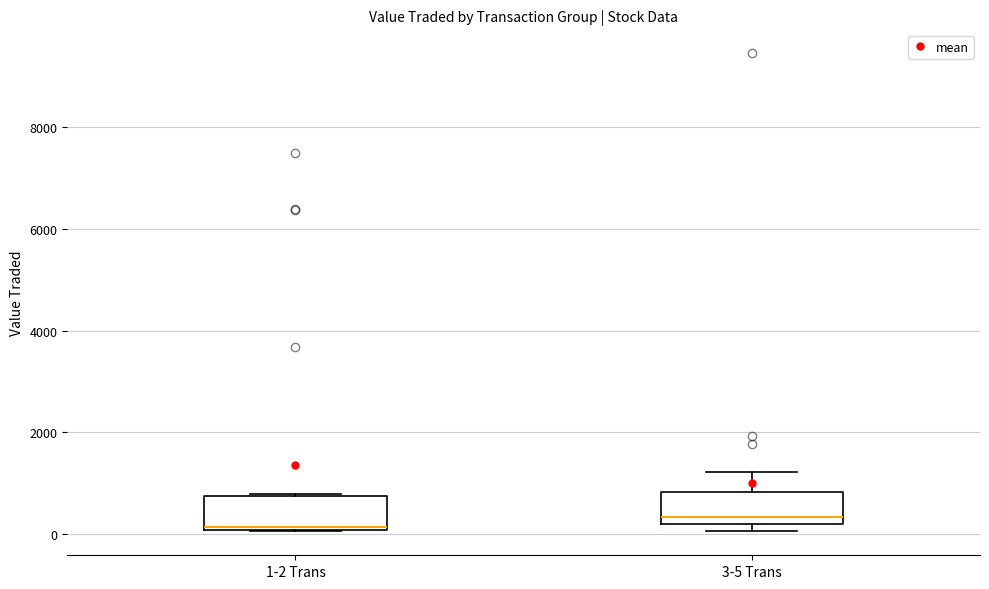

Reading left to right, read every box against the y-axis: the position of its median line, the range the box covers, and the ends of its whiskers. The values are not printed on the chart, so give them approximately, as read against the axis.

1-2 Trans: median 200, box 0 to 800, whiskers 0 to 800
3-5 Trans: median 400, box 200 to 800, whiskers 0 to 1200